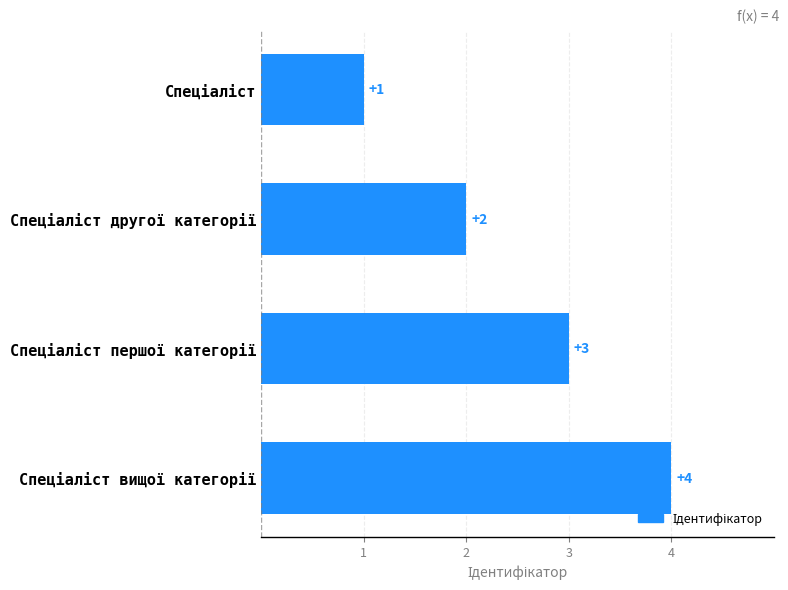

Count the values in the range 2 to 4.

3